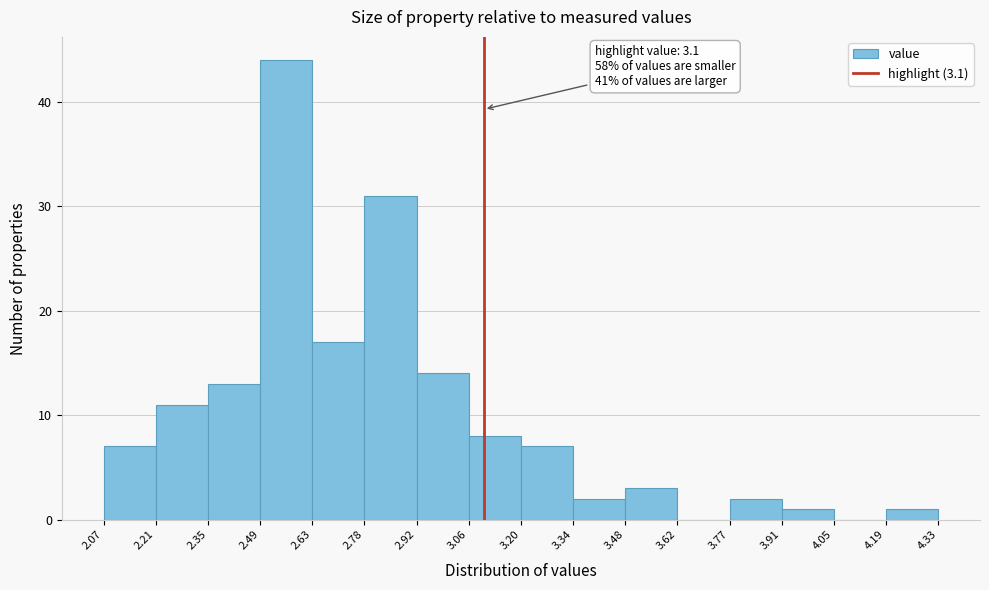

Over which range of the x-axis is the bar tallest?

2.49 to 2.63